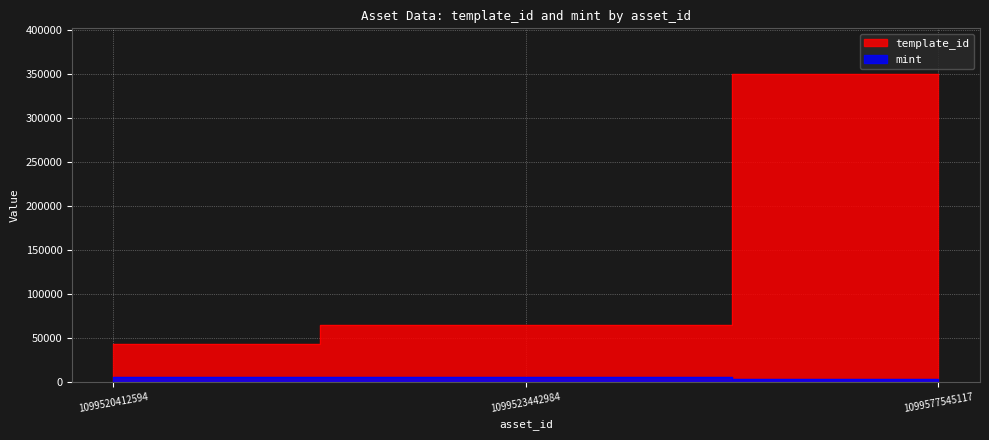

Is it true that mint equals 4905 at 1099523442984?

True